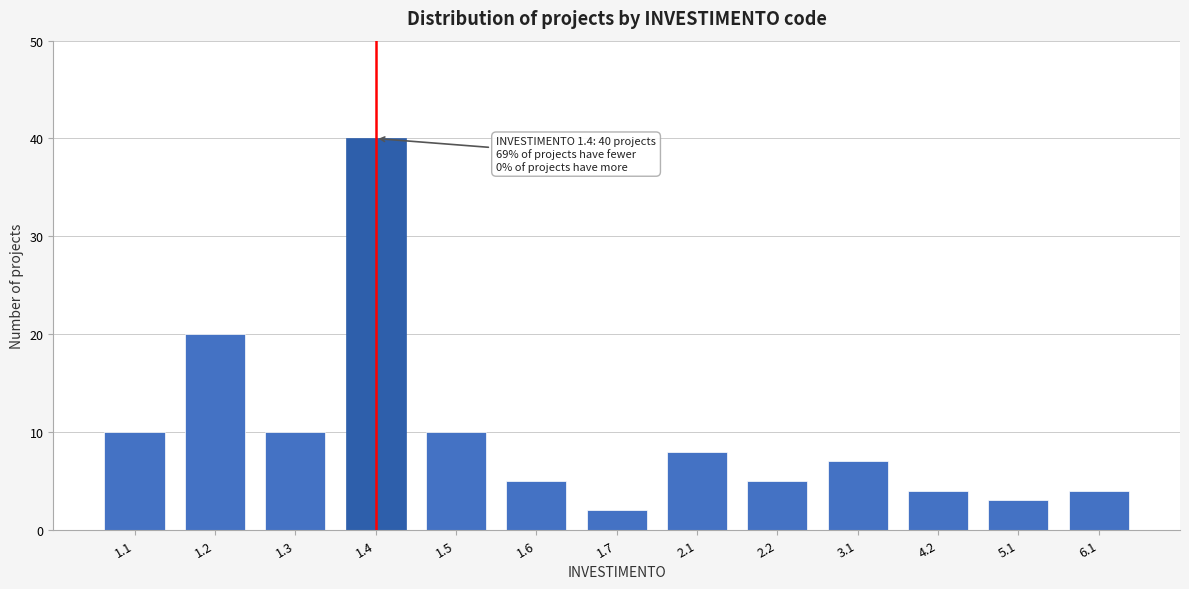

Reading left to right, extract all data points from this chart.

1.1=10	1.2=20	1.3=10	1.4=40	1.5=10	1.6=5	1.7=2	2.1=8	2.2=5	3.1=7	4.2=4	5.1=3	6.1=4